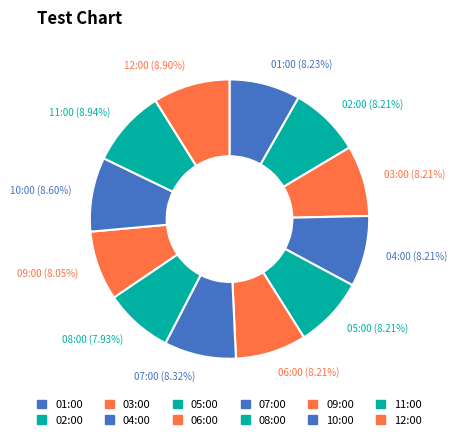

Is it true that 09:00 is 1% of the pie?

False